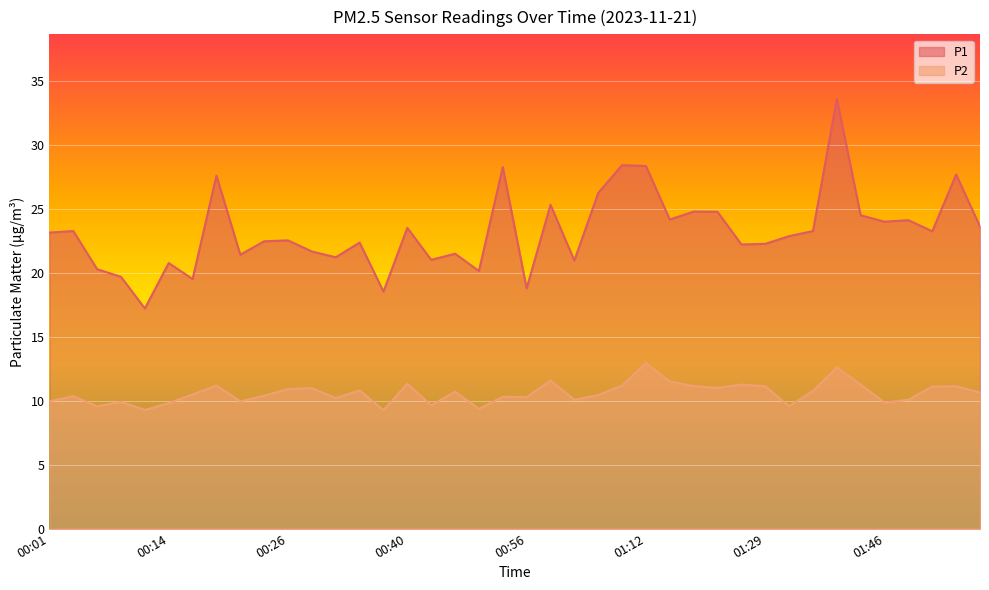

At how many categories does at least one series exceed 13?

40